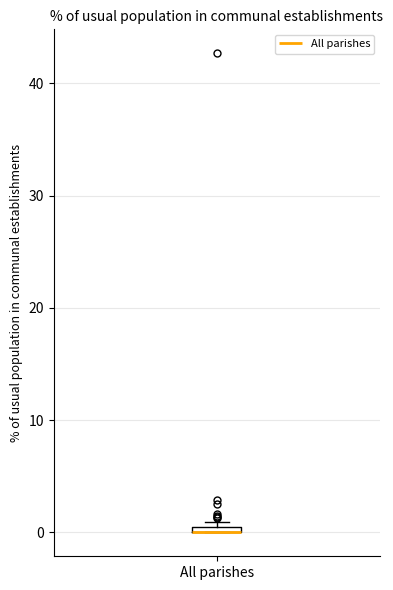

Where is the lower edge of the box for All parishes on the y-axis? The values are not printed on the chart, so give them approximately, as read against the axis.

0